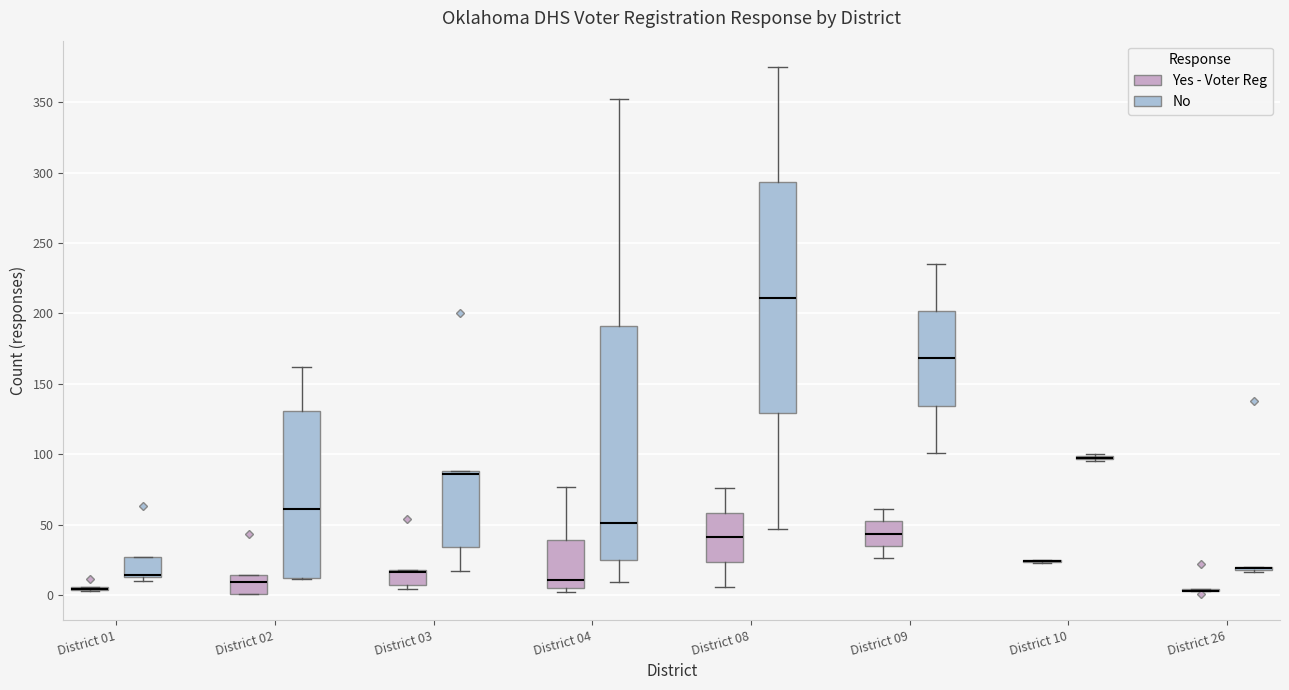

Where is the lower edge of the box for District 03 (Yes - Voter Reg) on the y-axis? The values are not printed on the chart, so give them approximately, as read against the axis.

5